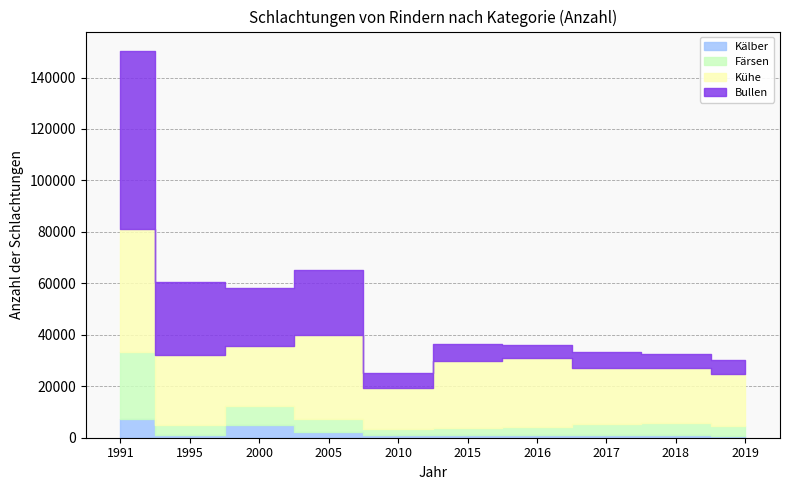

At which label is Bullen closest to 37113?

1995